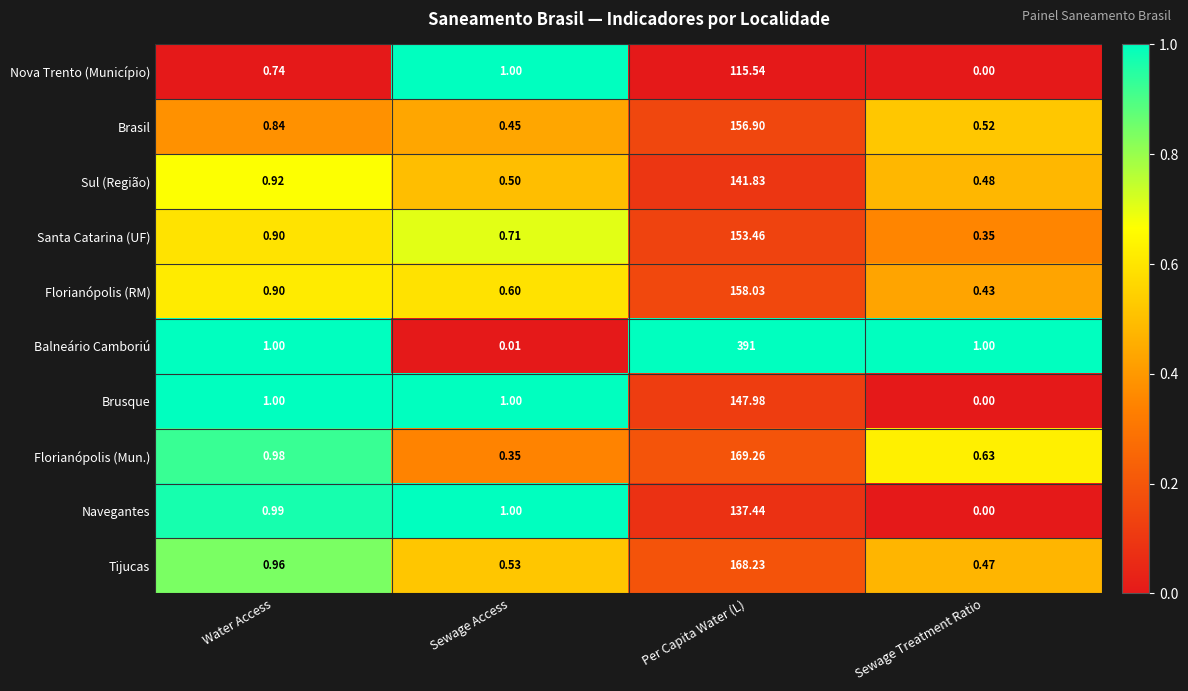

Which series has the widest spread of values?

Balneário Camboriú